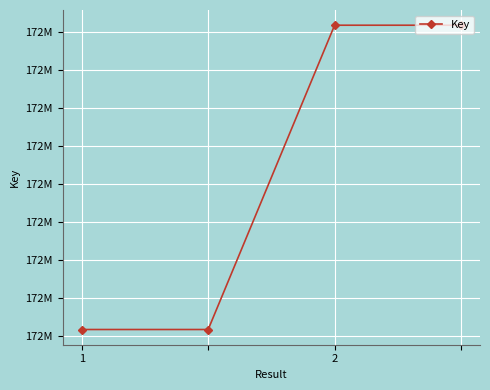

Count the values in the range 172139716 to 172140519.

4